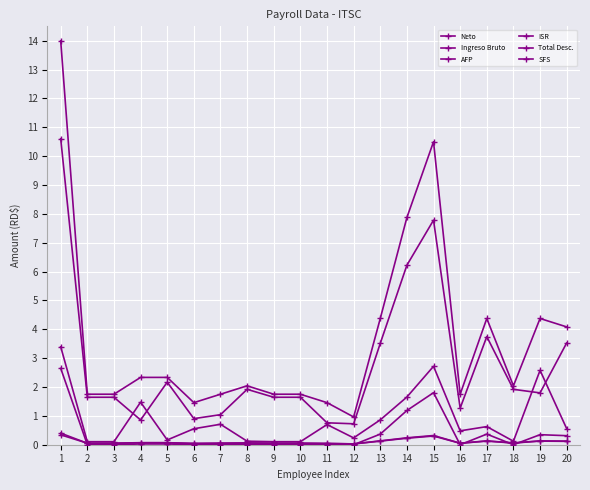

Between 7 and 19, which series saw the biggest shift?

Ingreso Bruto